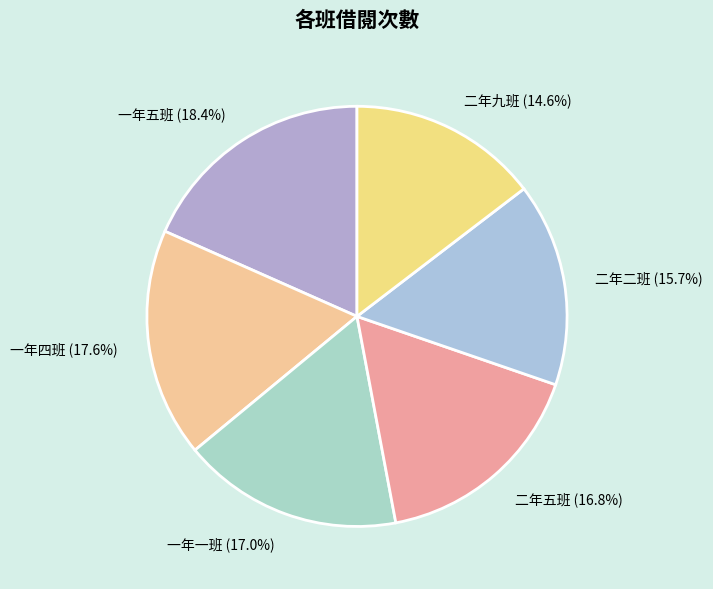

How much of the chart is everything except 二年五班?

83.2%